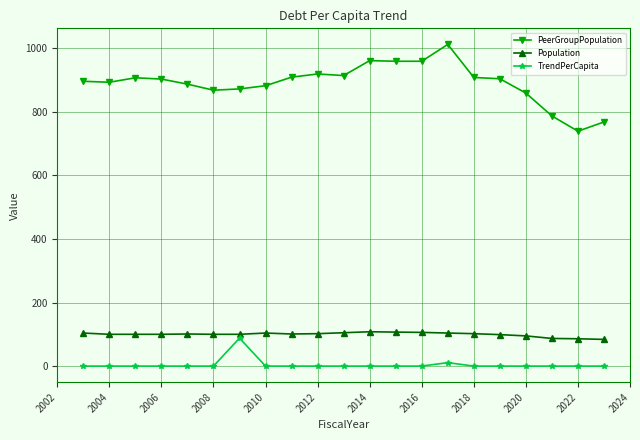

At how many categories does at least one series exceed 831?

18